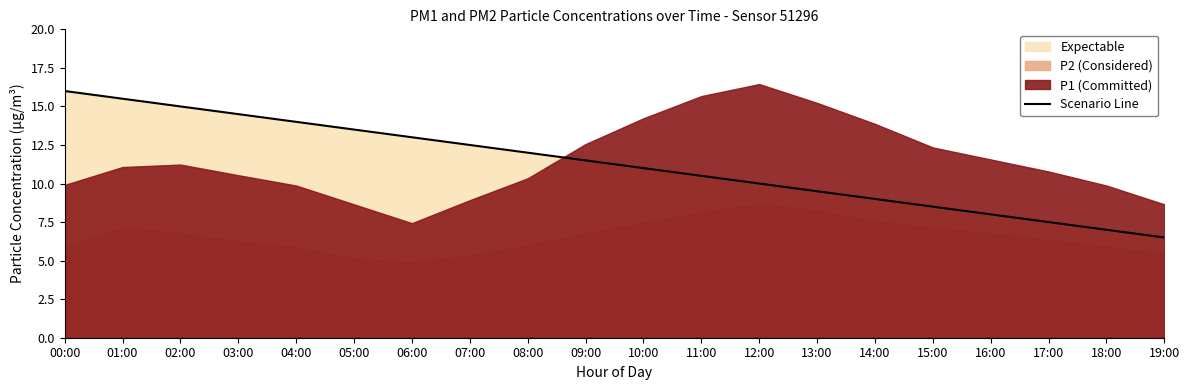

True or false: the data has more than 1 interior local peaks.

False